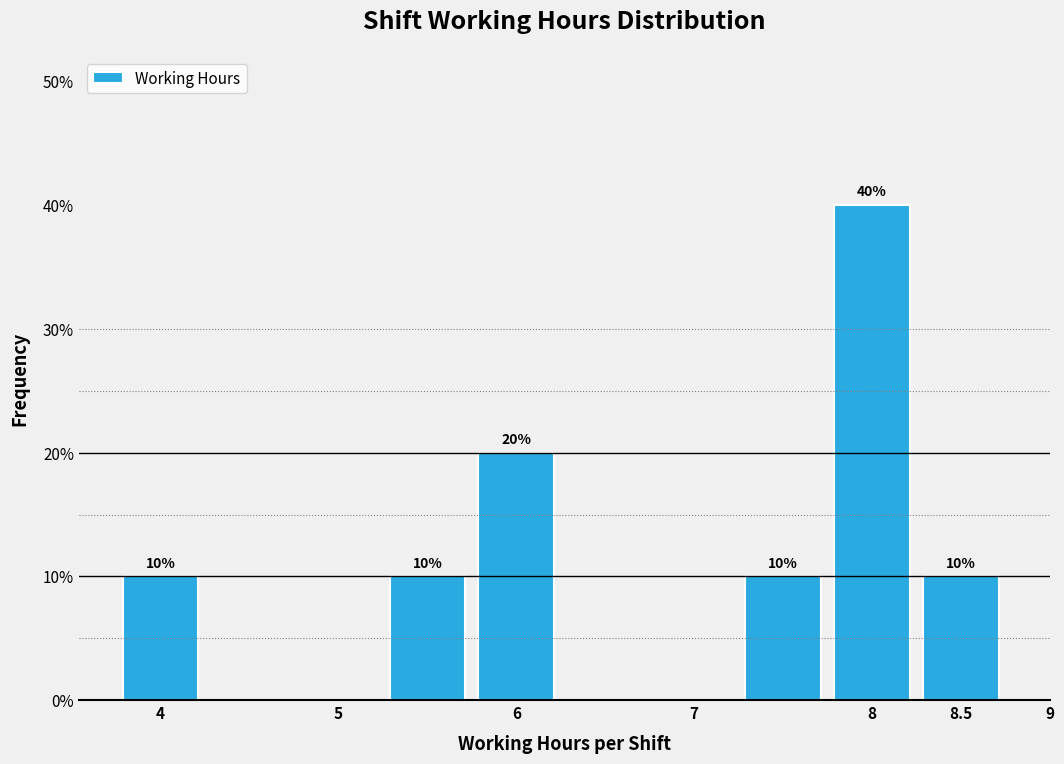

Which range on the x-axis has the tallest bar?

7.75 to 8.25